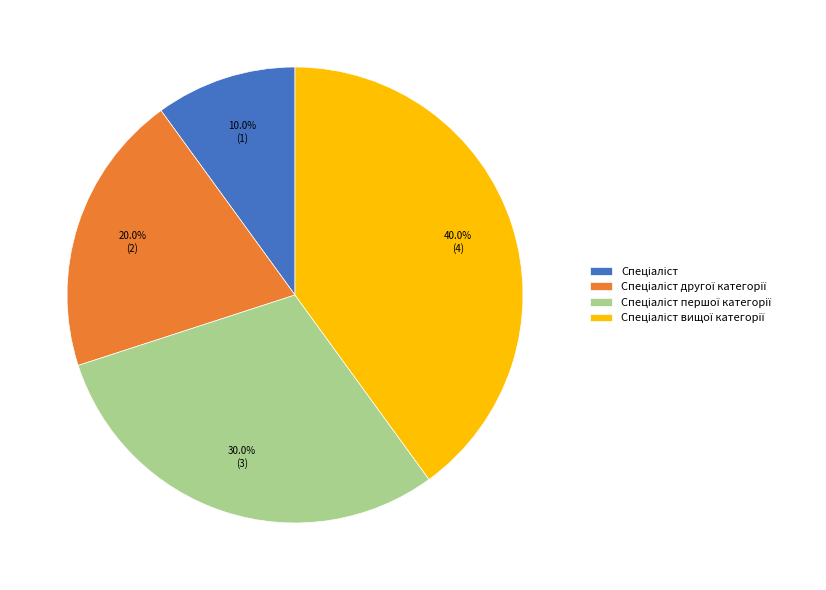

Is there any slice that represents more than half of the pie?

No